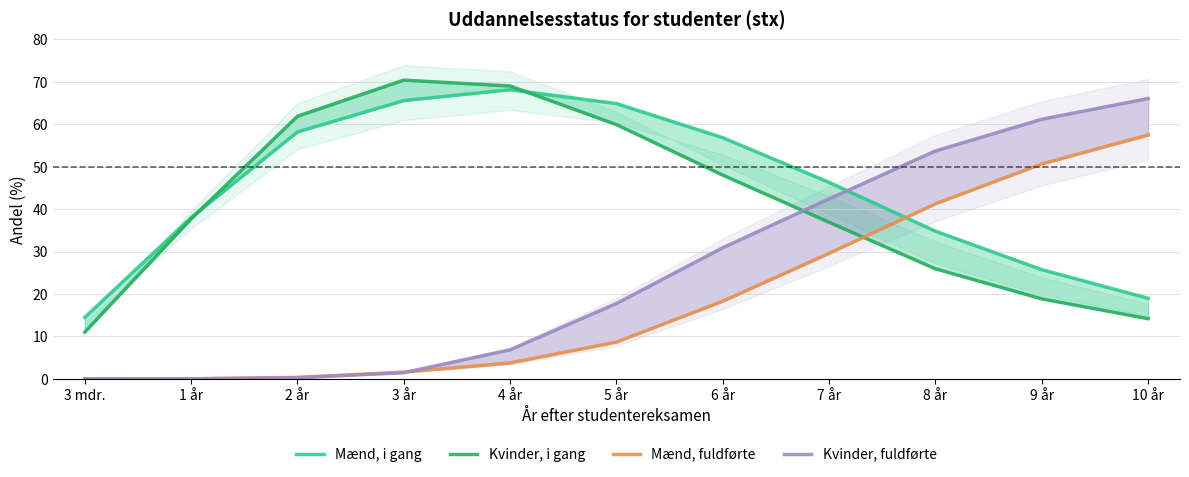

How many lines are shown in the chart?

4